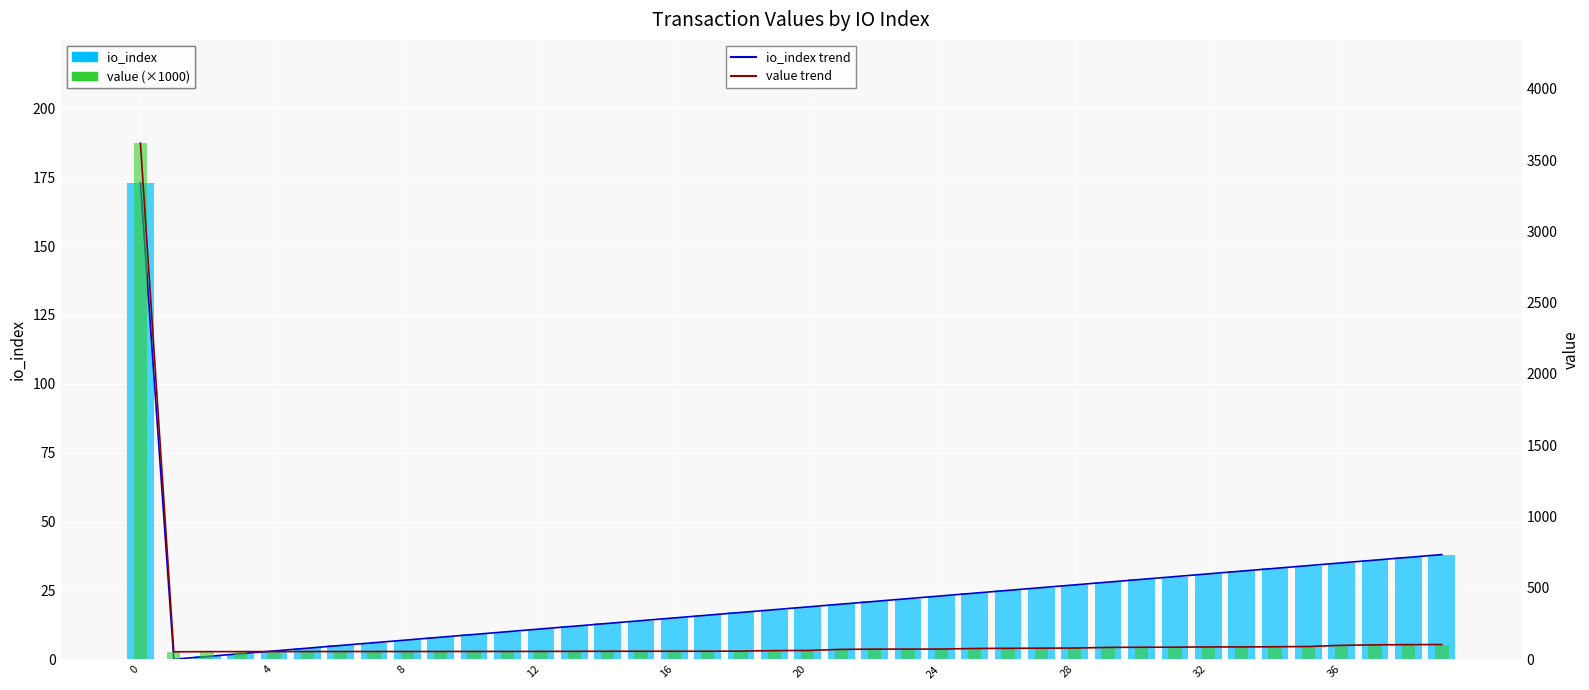

Where is io_index trend nearest to the value 86?

39